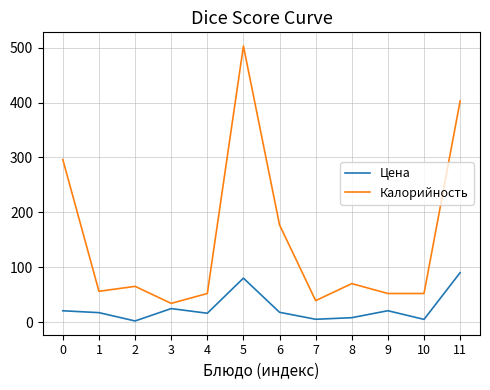

What is the maximum value shown in the chart?

503.0